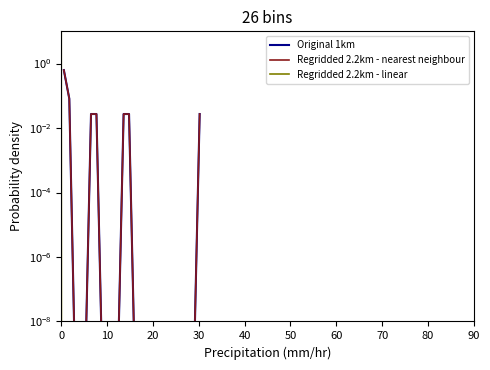

What is the label of the 22nd point from the right?

40